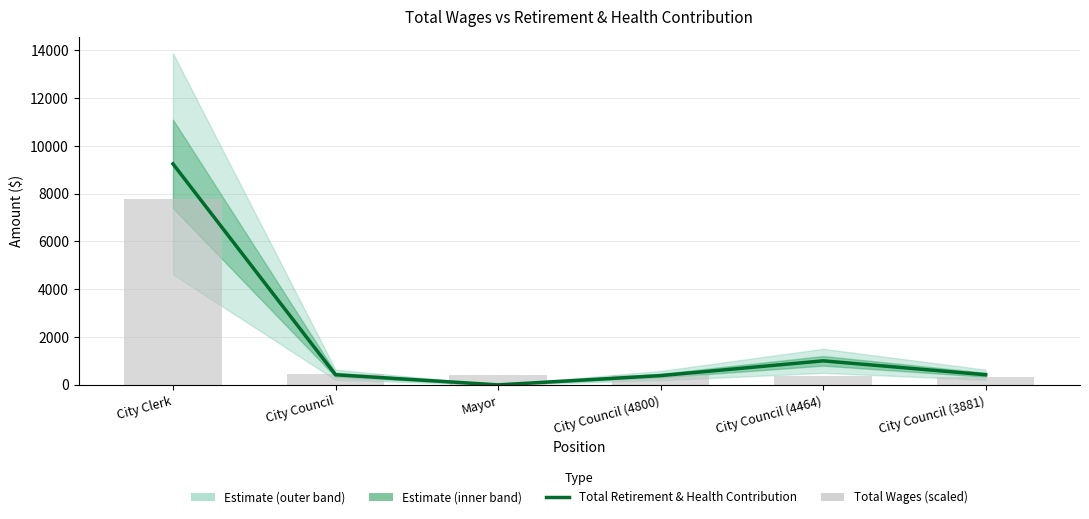

Where is Total Retirement & Health Contribution nearest to the value 4624?

City Council (4464)